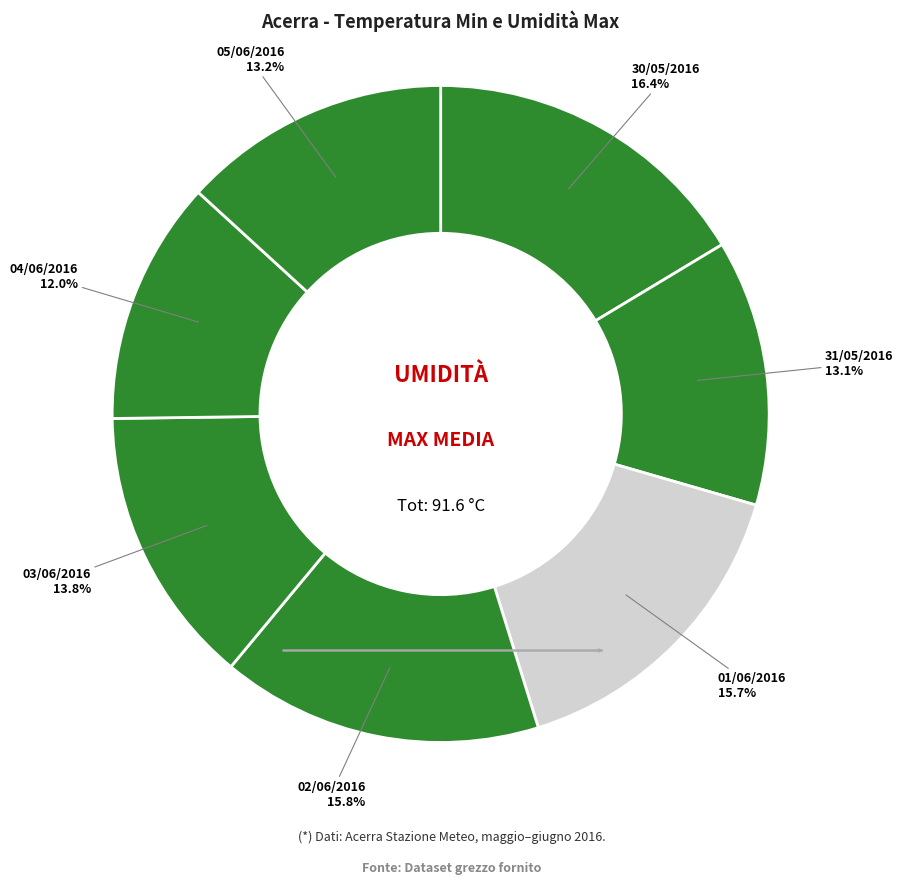

To the nearest percent, what percentage of the pie is 03/06/2016?

14%